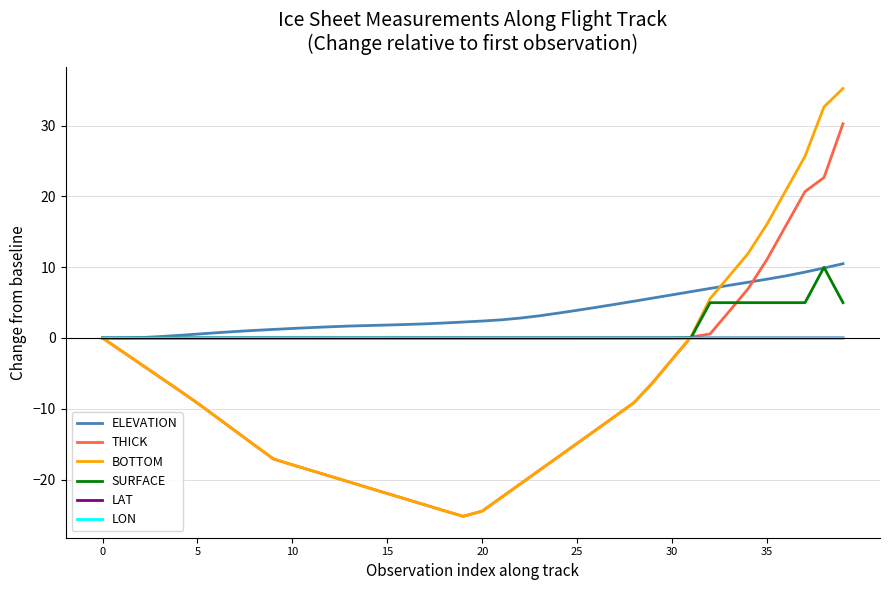

Which series has the widest spread of values?

BOTTOM